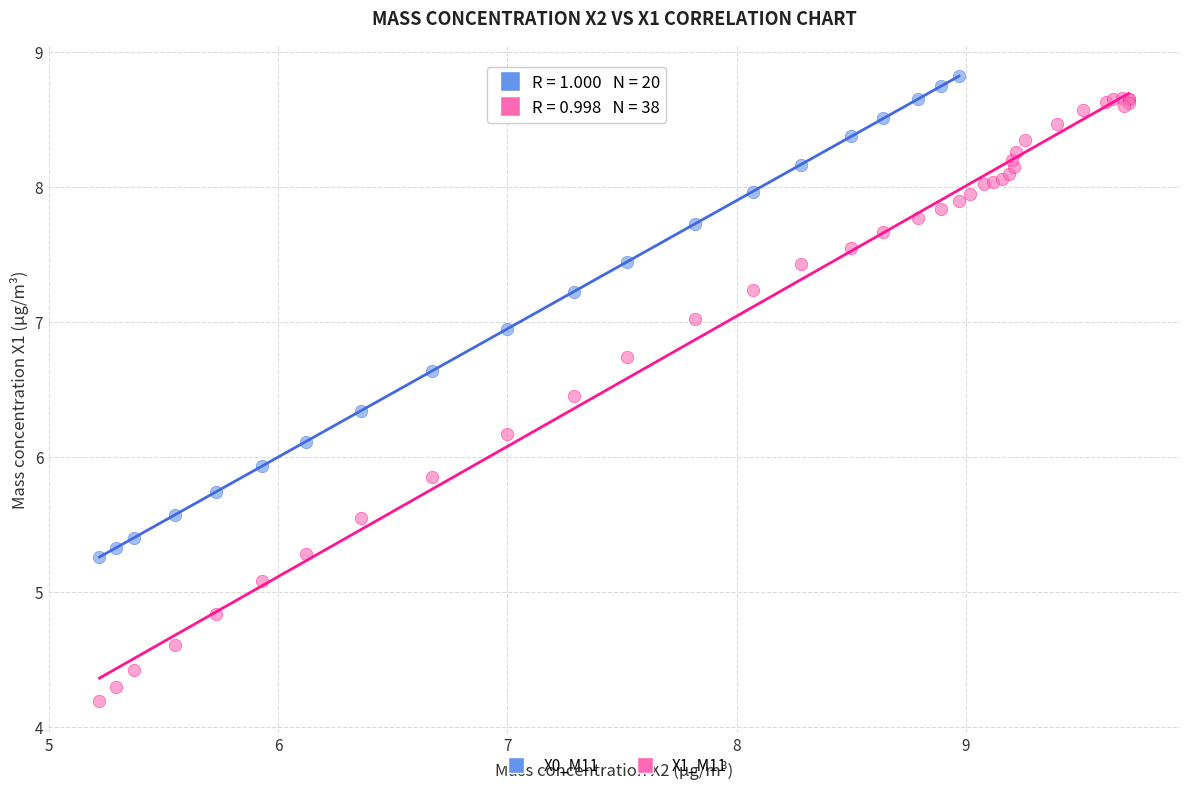

Which series has the widest spread of Y values?

X1_M11